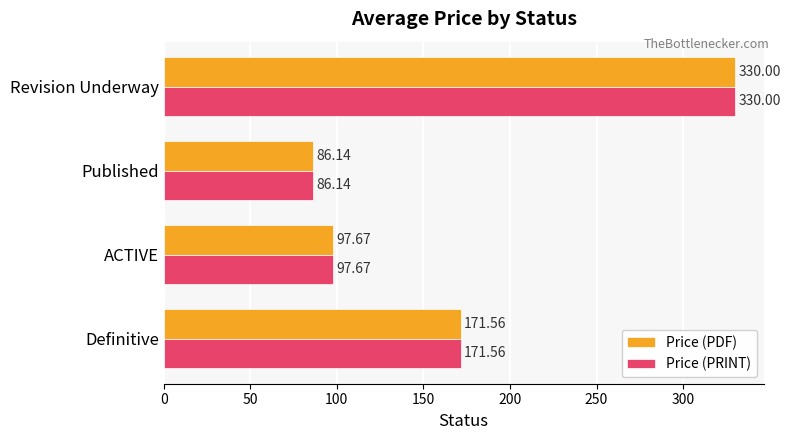

What is the difference between the maximum and second lowest values in the Price (PRINT) series?

232.3